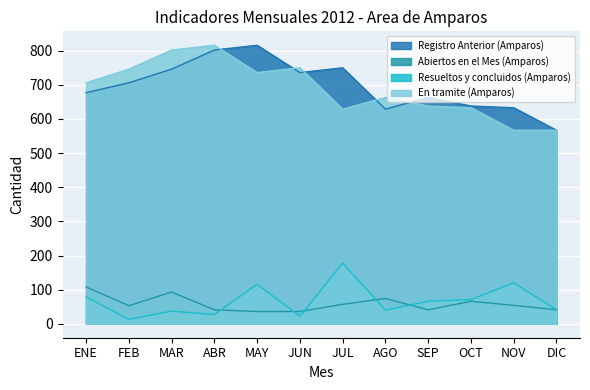

True or false: En tramite (Amparos) and Abiertos en el Mes (Amparos) intersect in this chart.

False